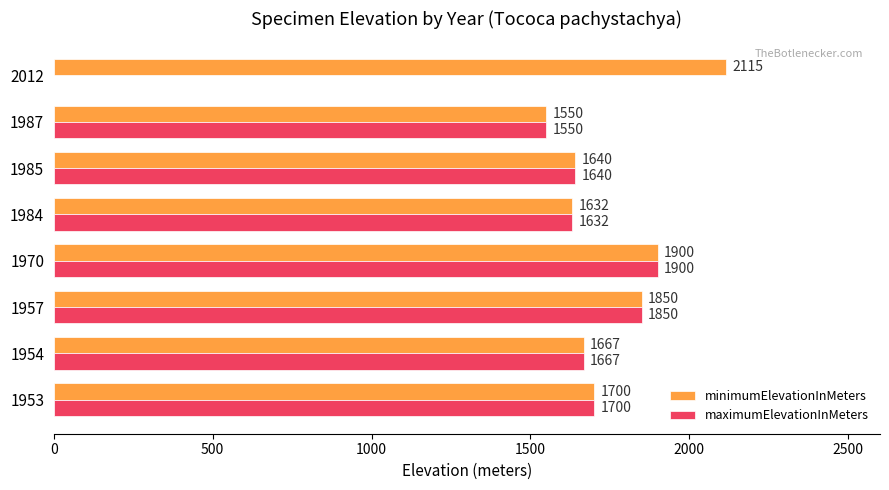

What is the greatest value displayed?

2115